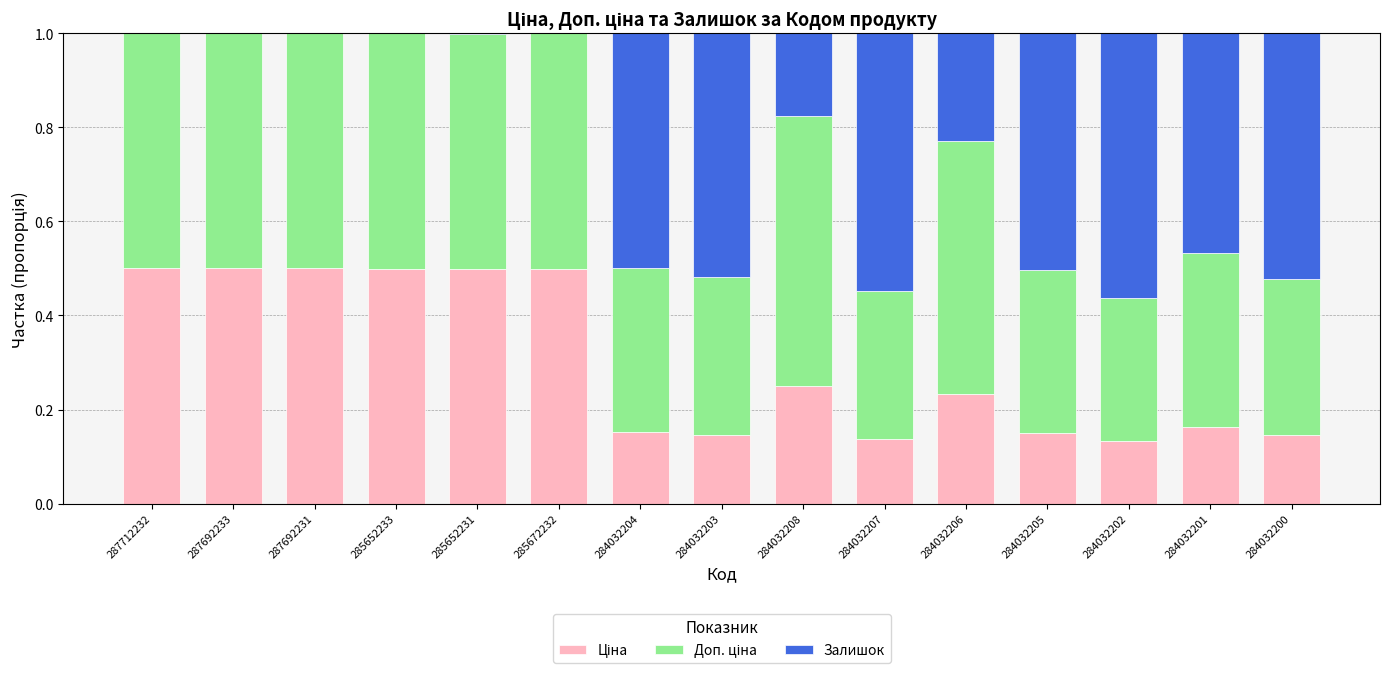

Are the bars grouped side by side (vs. stacked)?

No